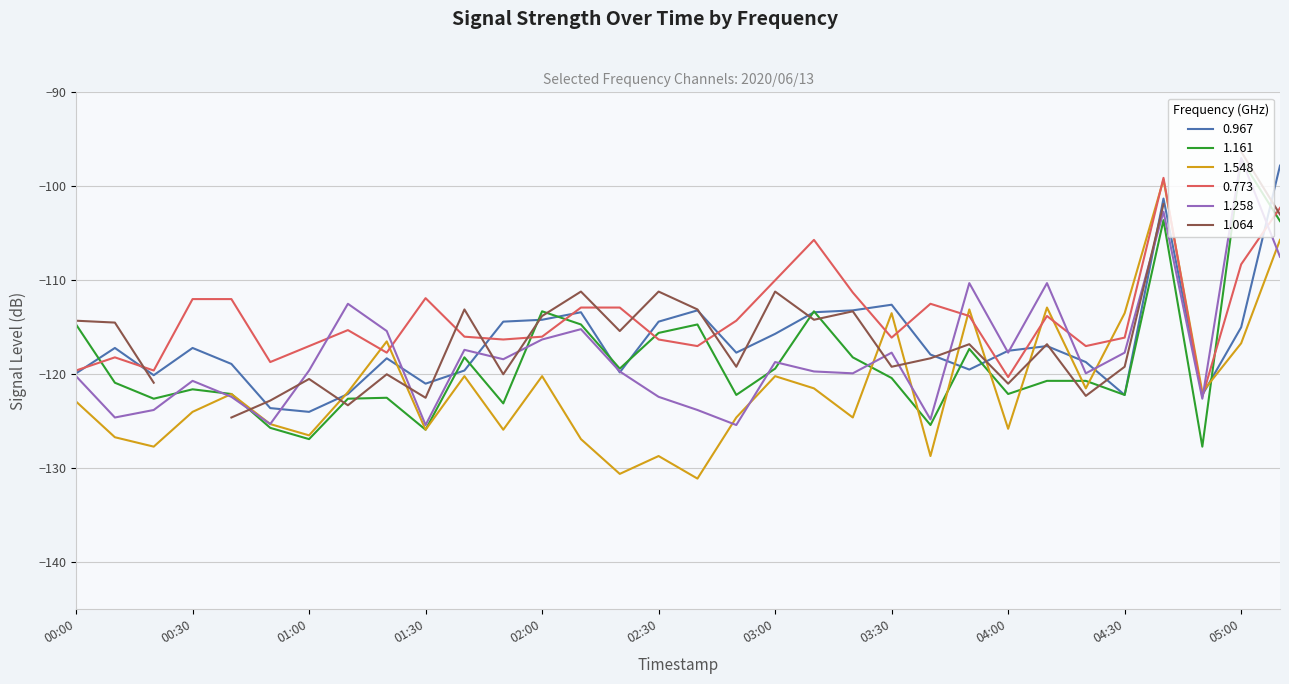

What is the lowest value of the 0.773 series?

-122.4